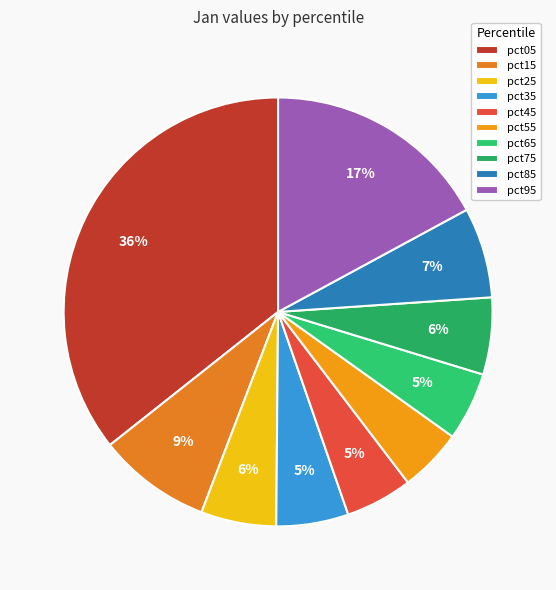

Does any single category account for the majority?

No